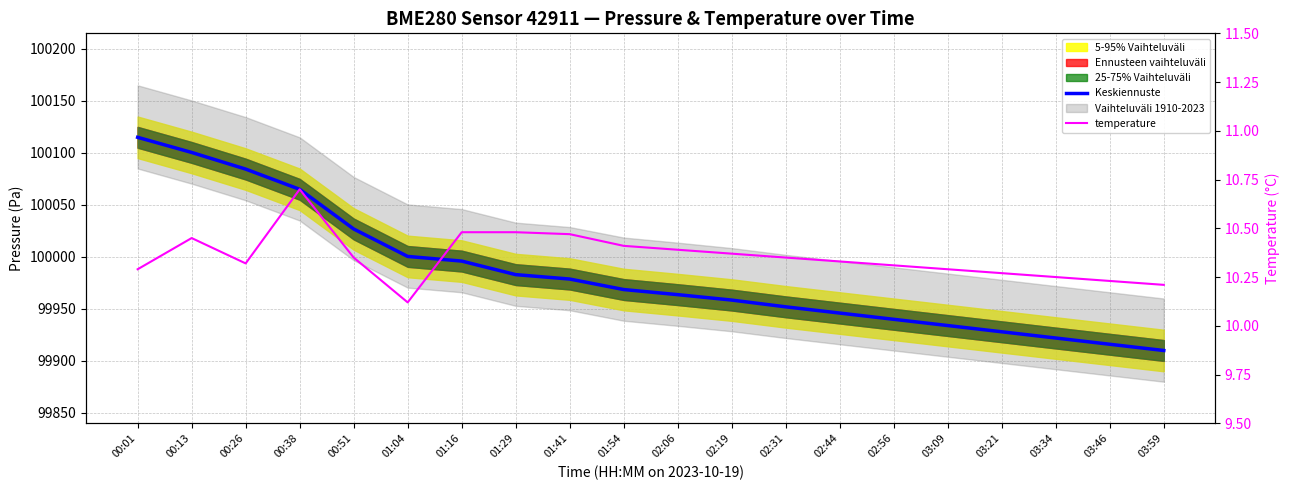

Between 02:31 and 03:59, which series saw the biggest shift?

Keskiennuste